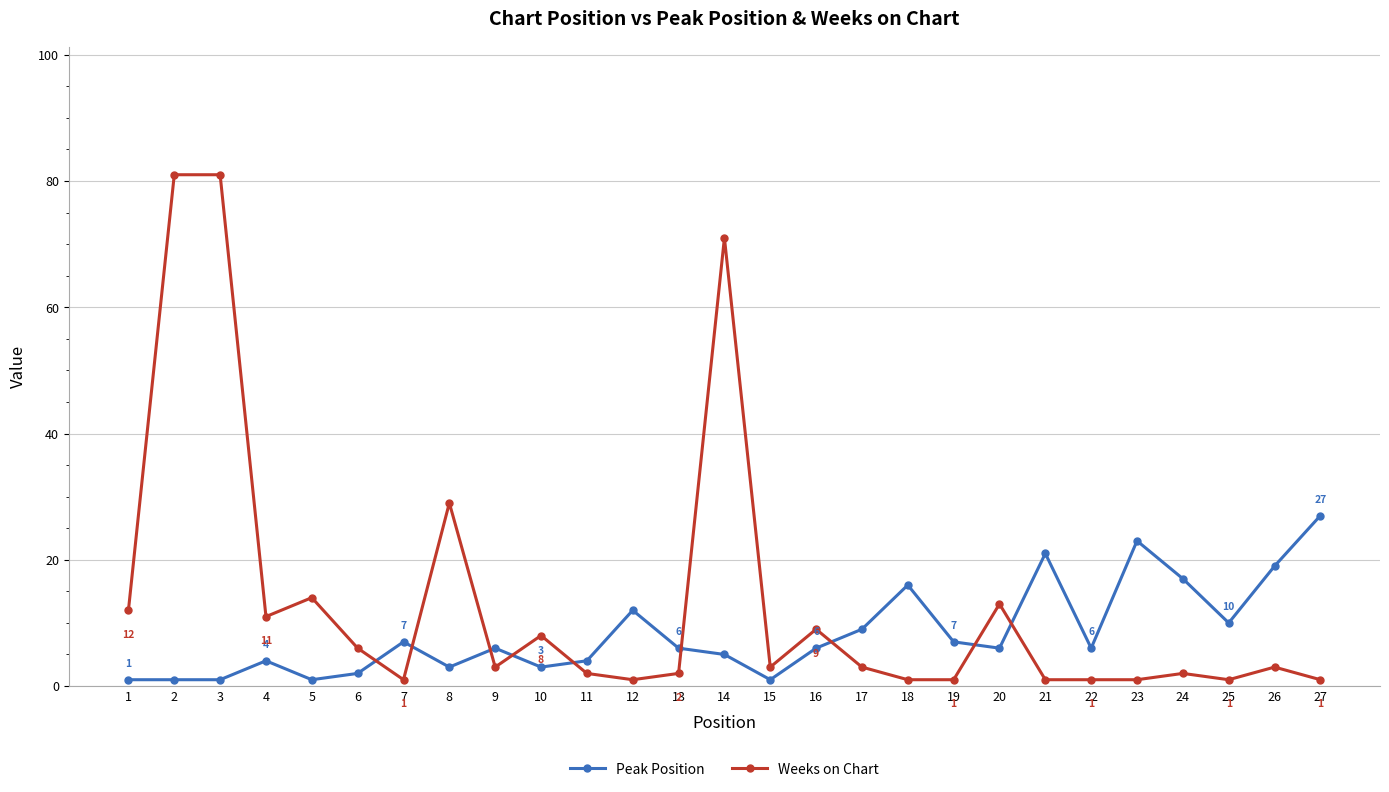

What is the maximum value for Weeks on Chart?

81